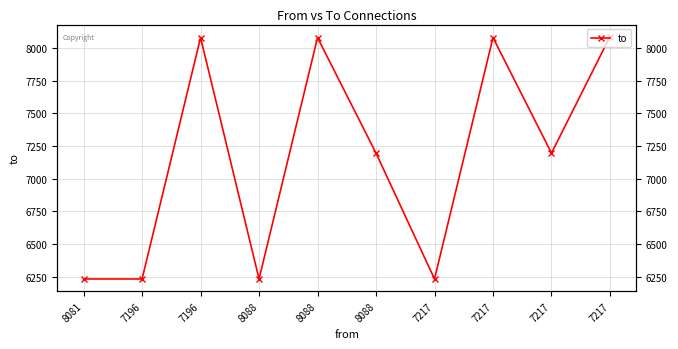

How many interior local peaks (higher than both neighbors) does the data have?

3